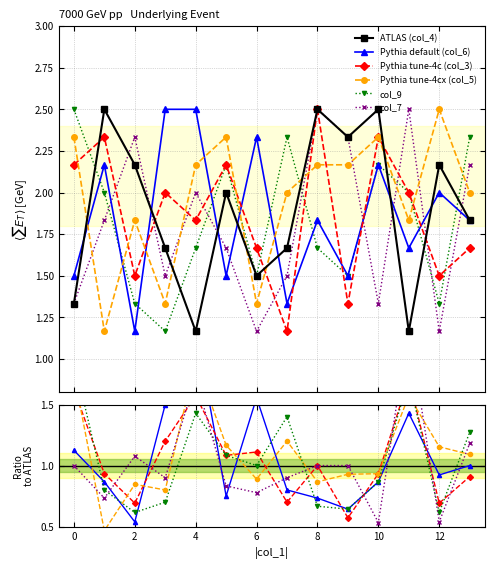

The value of col_6 at 1 is 0.6. True or false?

False